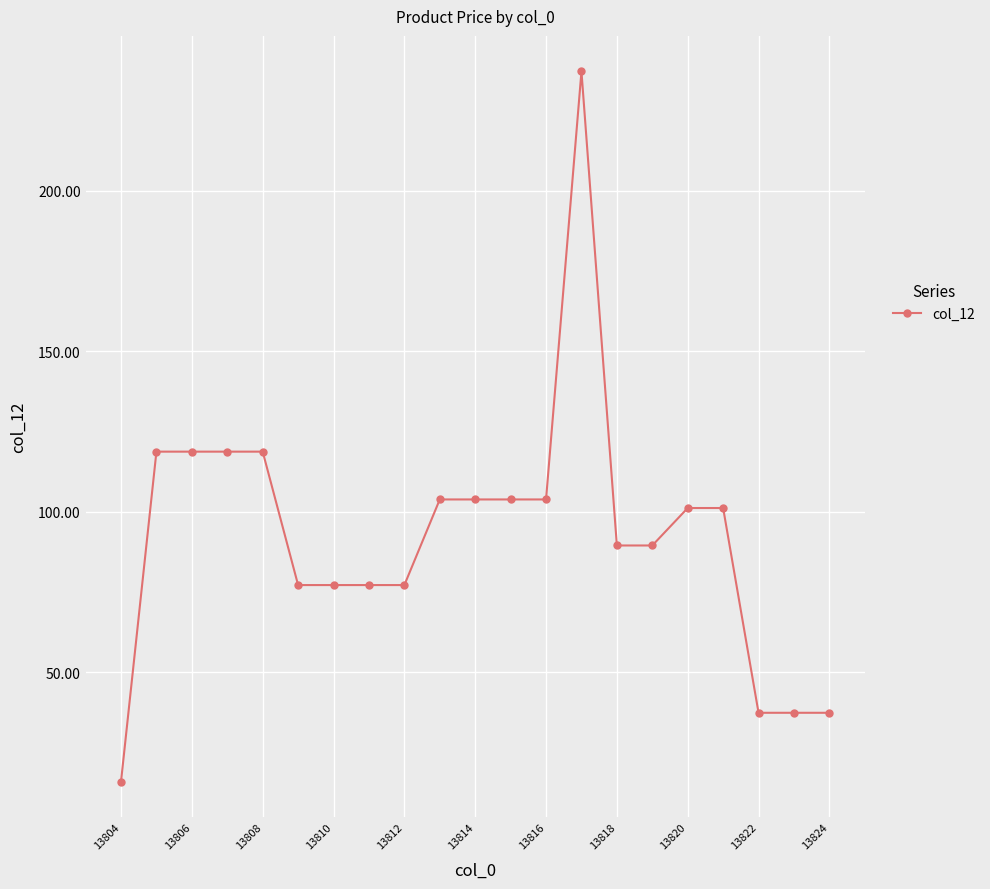

What is the sum of all values?

1946.4